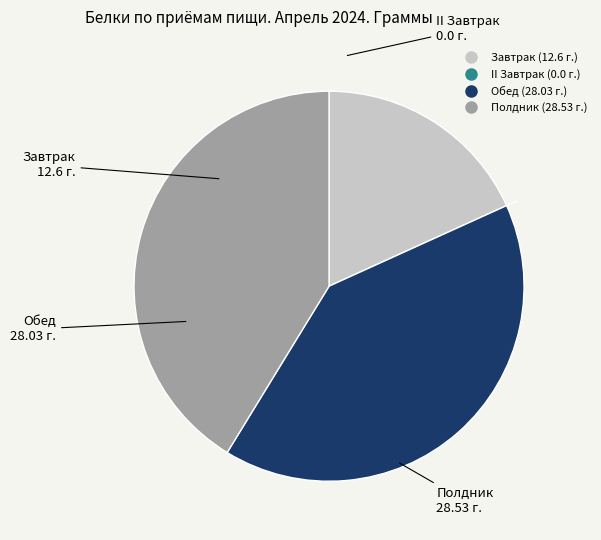

Is Обед the majority of the pie?

No